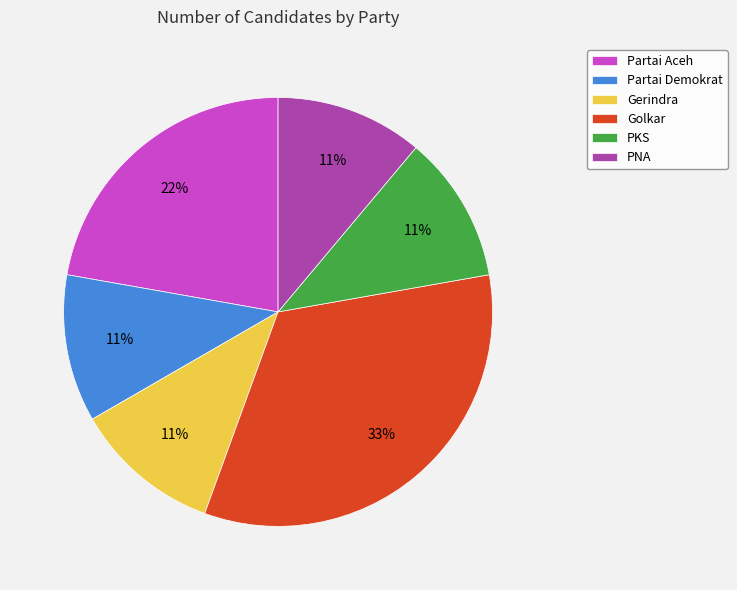

What percentage is the Gerindra slice, to the nearest percent?

11%